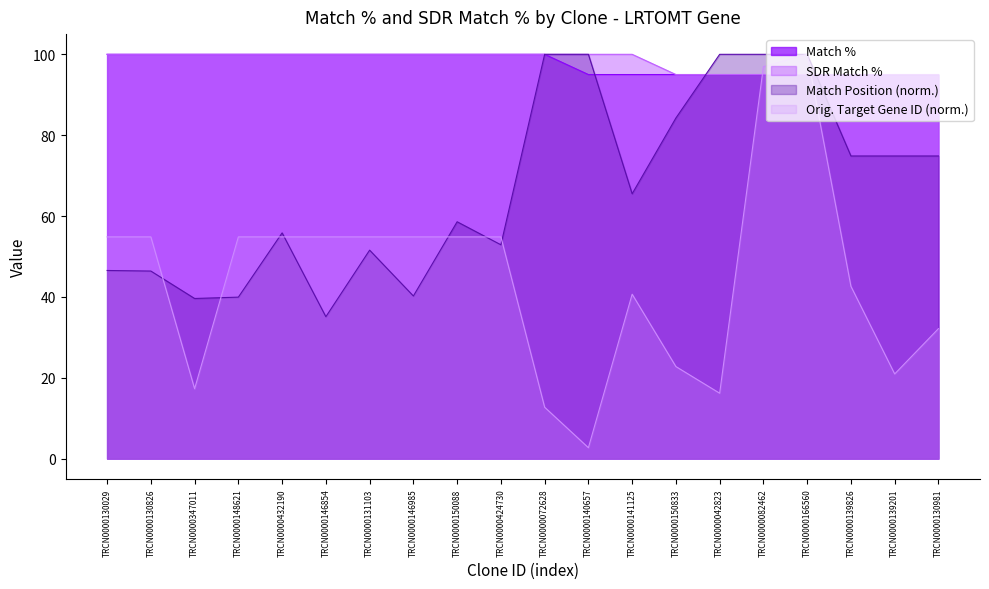

How many Match % values are between 95 and 100?

20